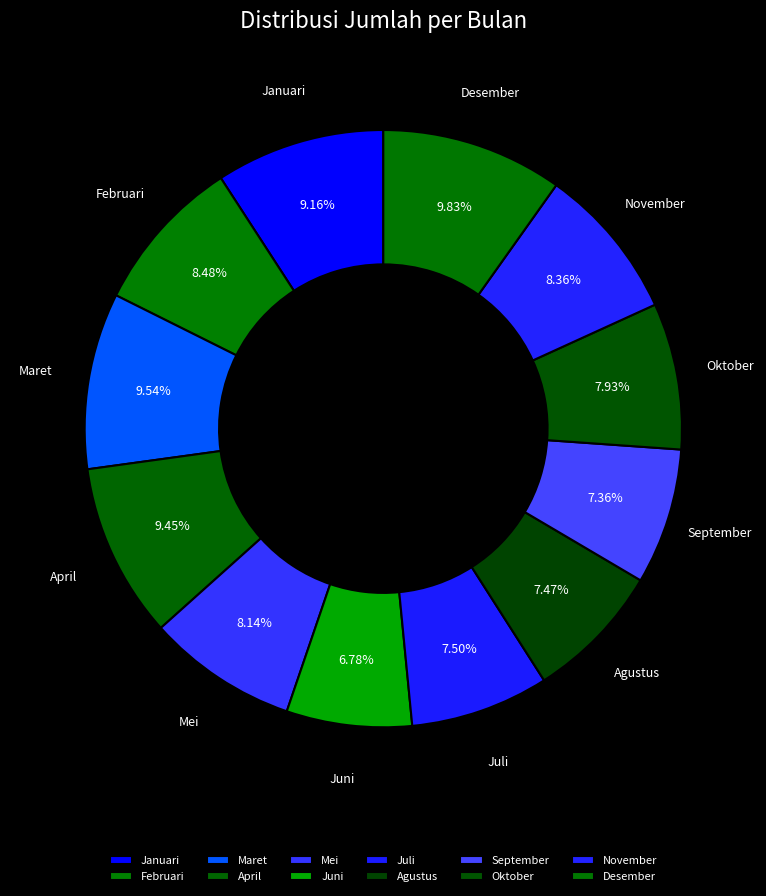

Is it true that Maret is 10% of the pie?

True